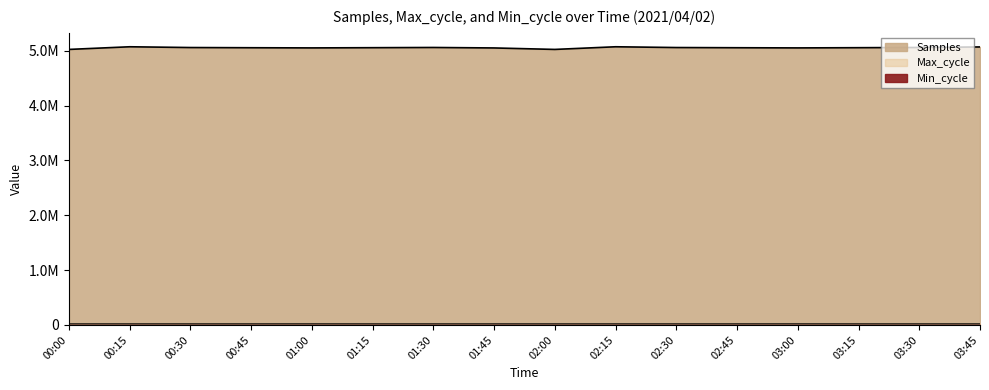

True or false: Samples has more than 1 interior local peaks.

True